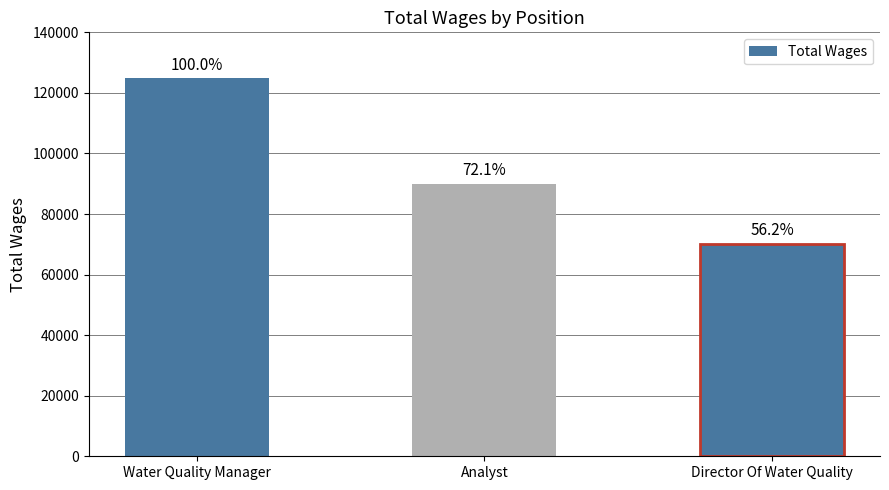

What is the sum of all values?

284946